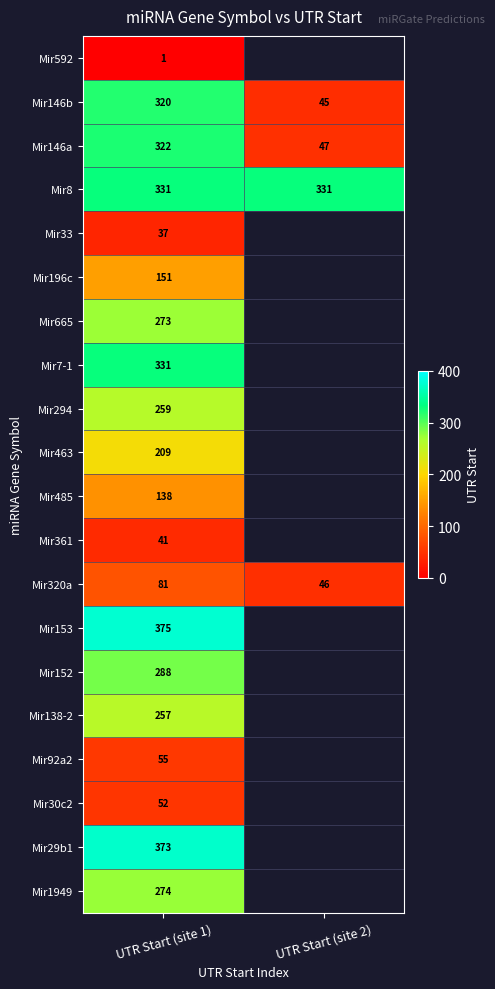

What value does the Mir320a series have at UTR Start (site 2), to the nearest 5?

45